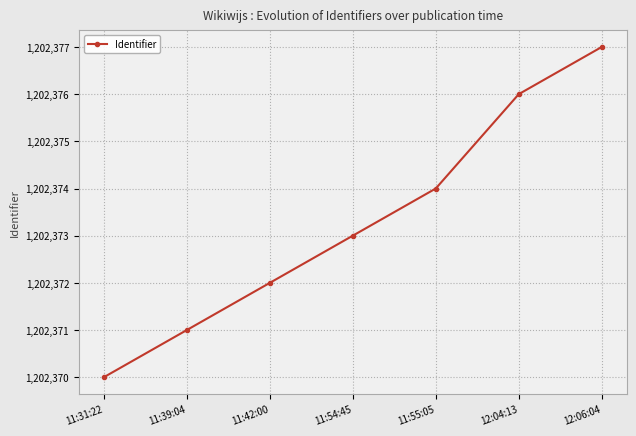

Rank the categories by value from highest to lowest.

12:06:04, 12:04:13, 11:55:05, 11:54:45, 11:42:00, 11:39:04, 11:31:22